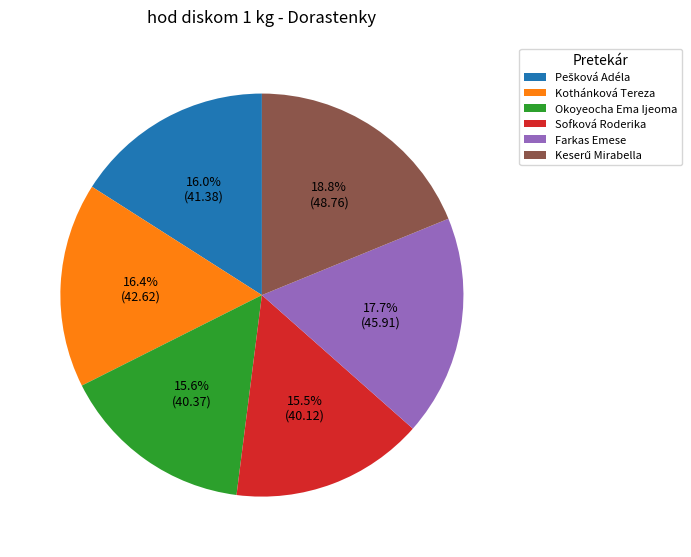

Combined, what portion of the pie is Kothánková Tereza and Okoyeocha Ema Ijeoma?

32.0%